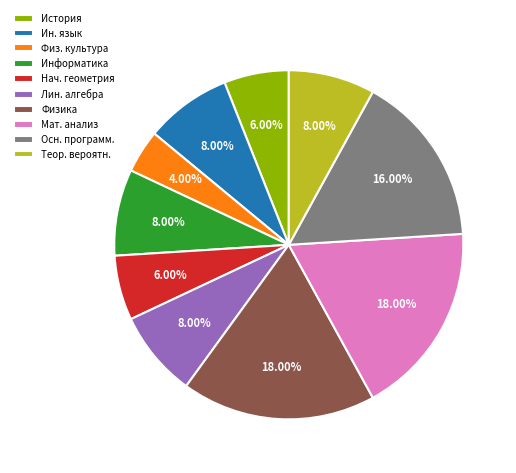

Which slice is the smallest?

Физ. культура